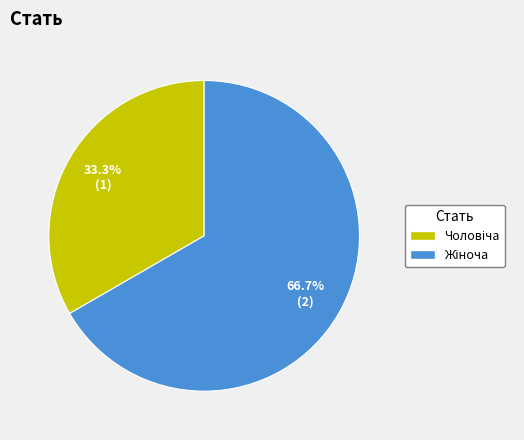

Does any single category account for the majority?

Yes